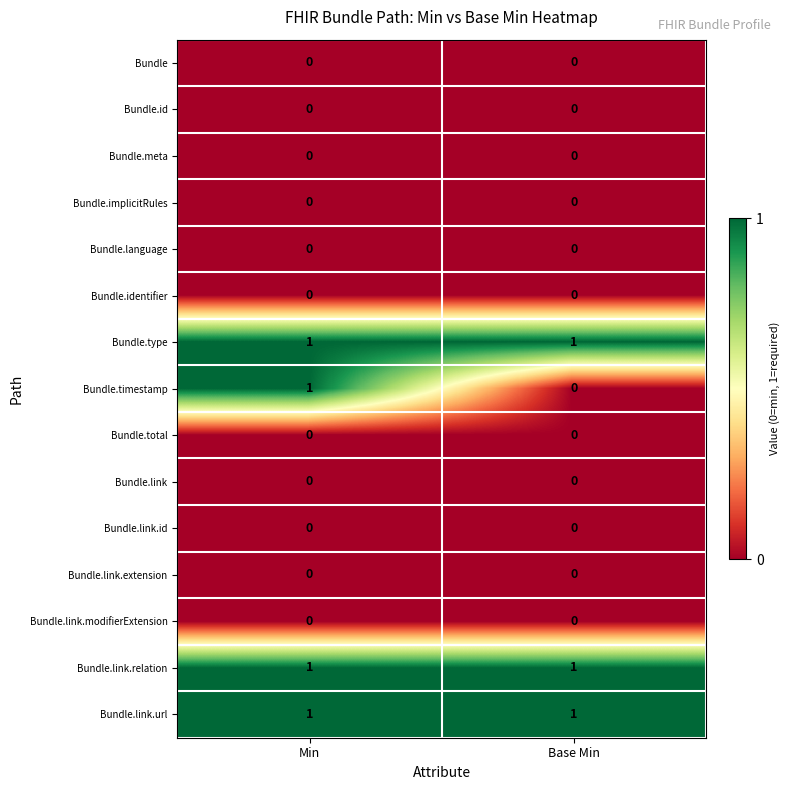

Which series changed the most between Min and Base Min?

Bundle.timestamp